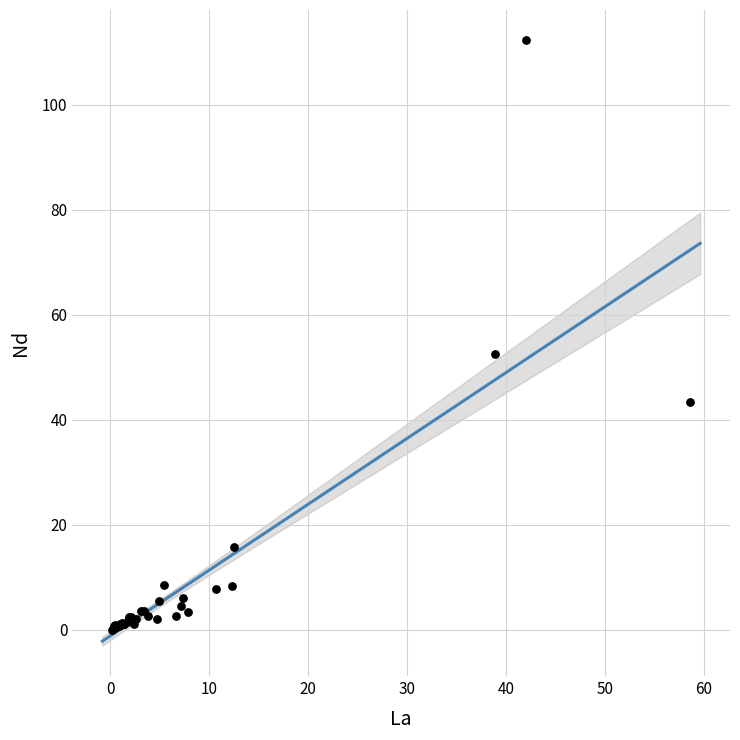

What Y value in the scatter plot is closest to 56?

52.5